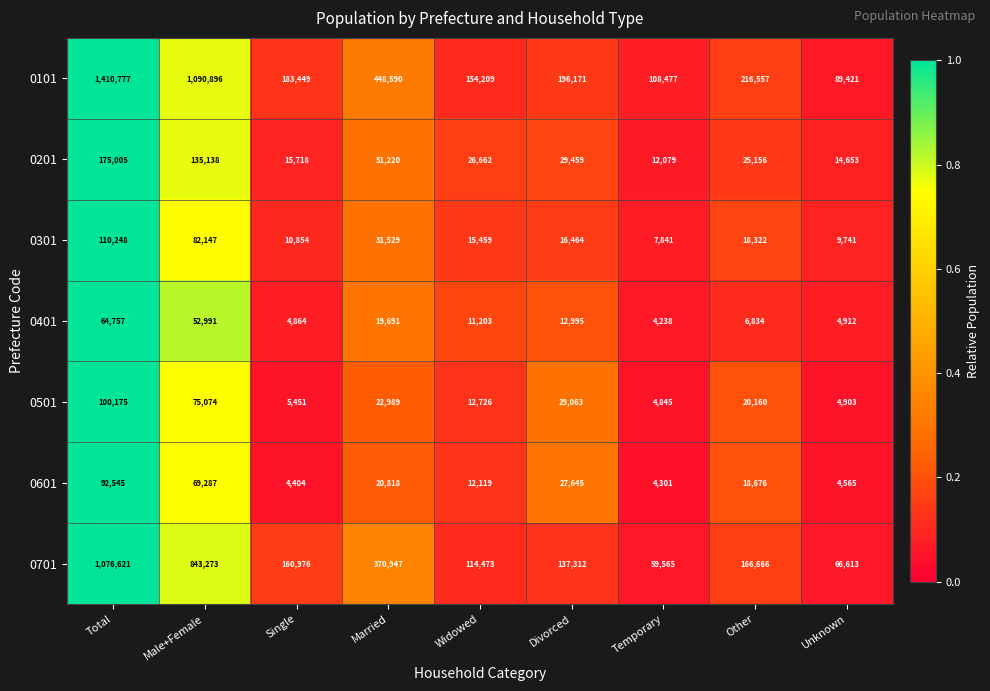

What is the difference between the highest and lowest values at Single?

179045